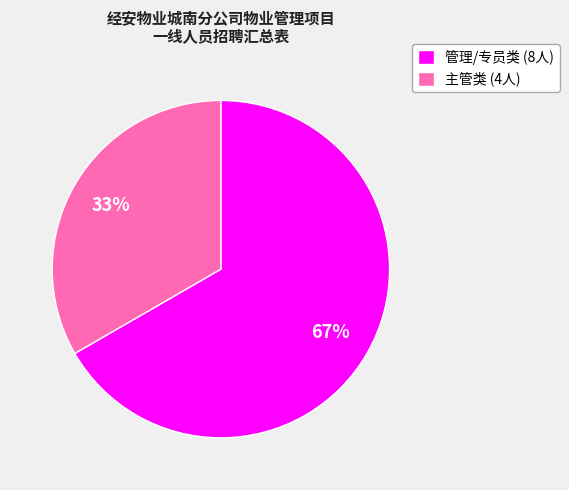

Is the sum of 管理/专员类 (8人) and 主管类 (4人) greater than half?

Yes